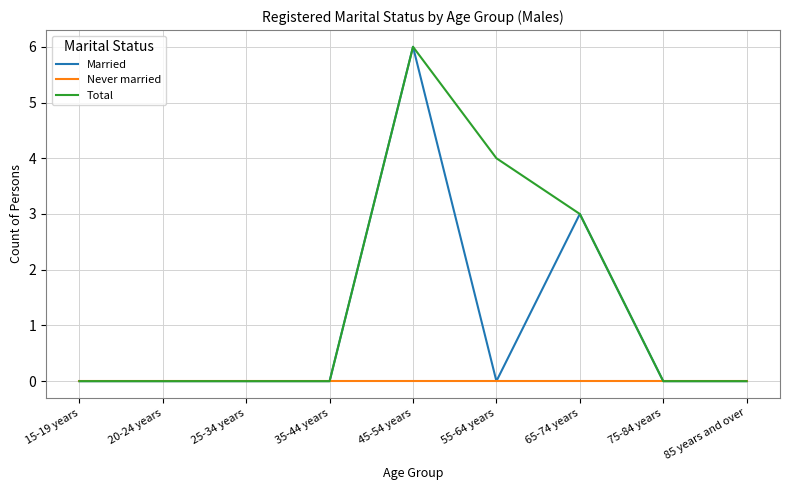

Rank the series by their average value, from lowest to highest.

Never married, Married, Total